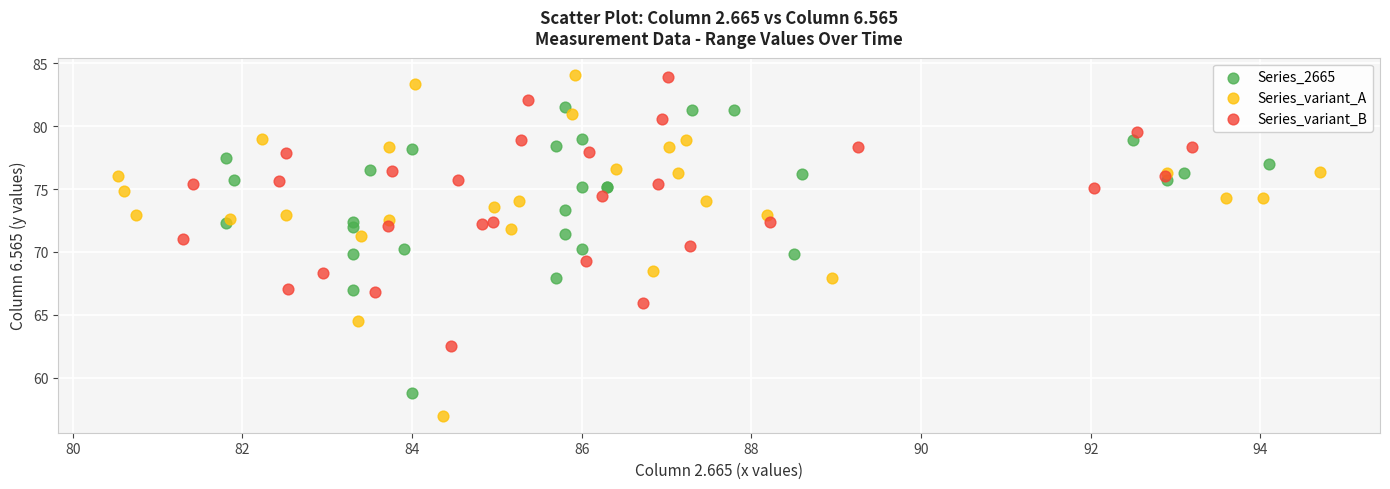

What are all the series names shown in the legend?

Series_2665, Series_variant_A, Series_variant_B